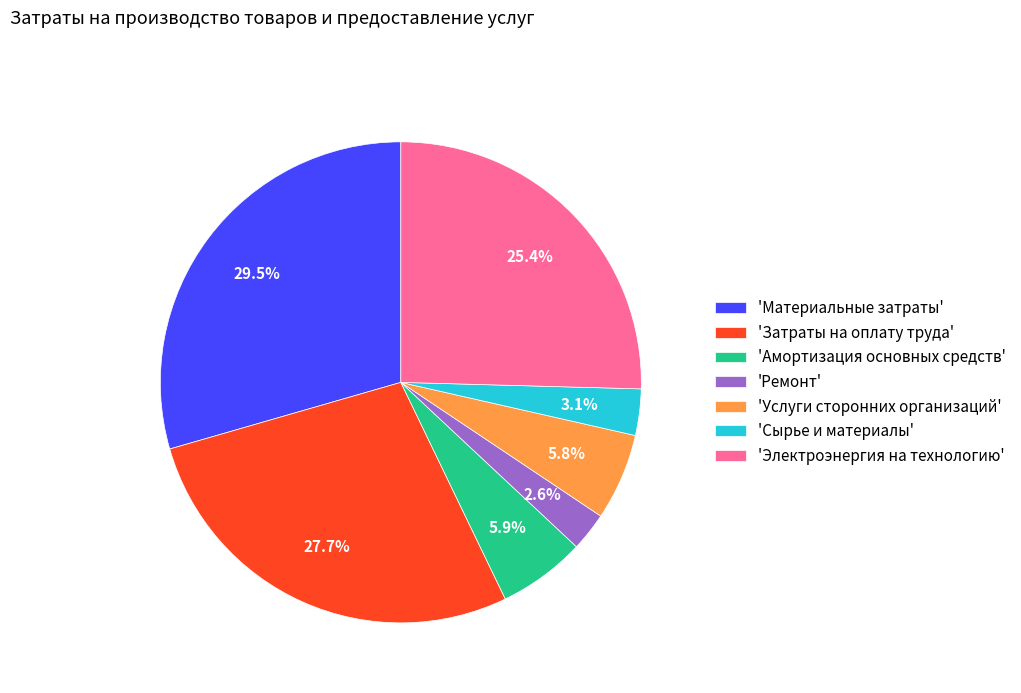

Combined, do 'Услуги сторонних организаций' and 'Затраты на оплату труда' account for over 50%?

No